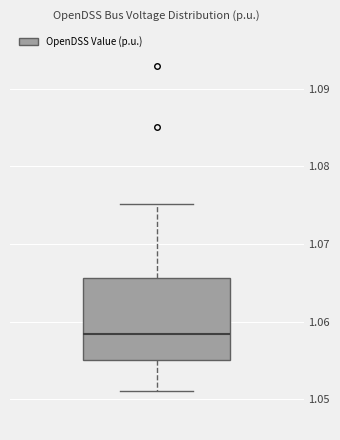

Where is the upper edge of the box on the y-axis? The values are not printed on the chart, so give them approximately, as read against the axis.

1.066